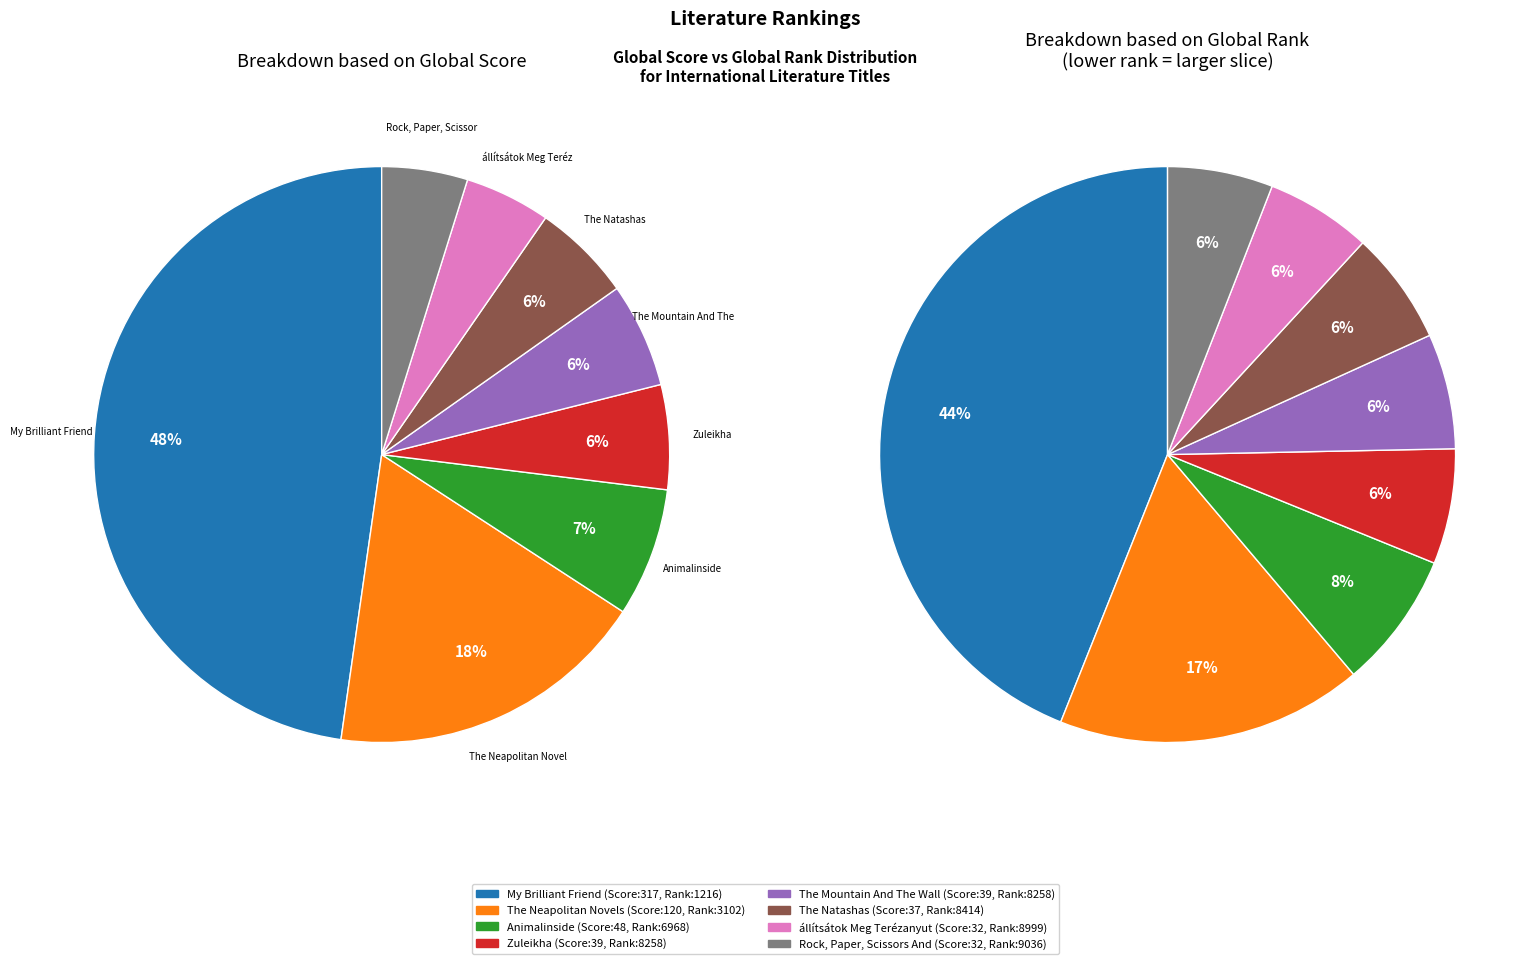

What percentage is NOT represented by The Mountain And The Wall?

94.1%